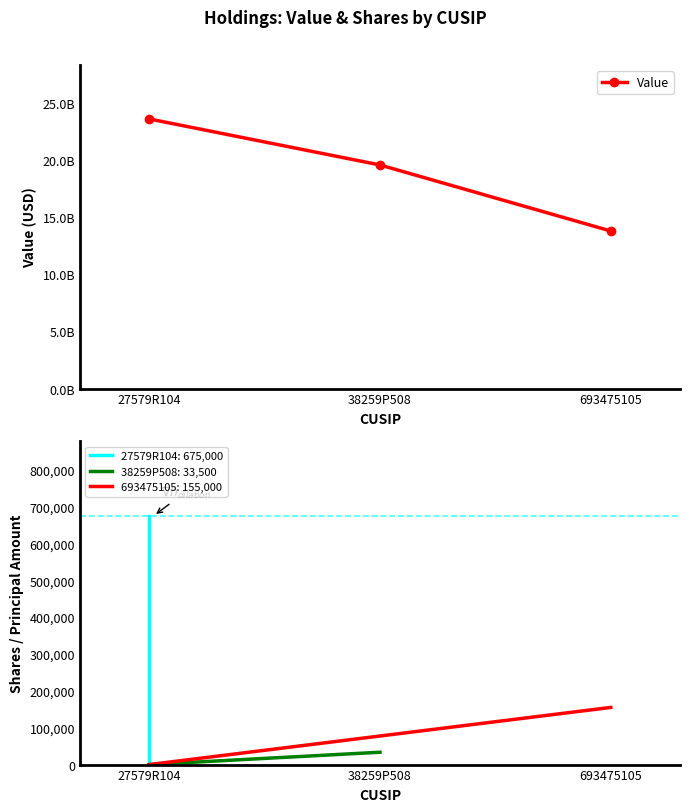

The chart shows a value of 4906038936 at 38259P508. True or false?

False